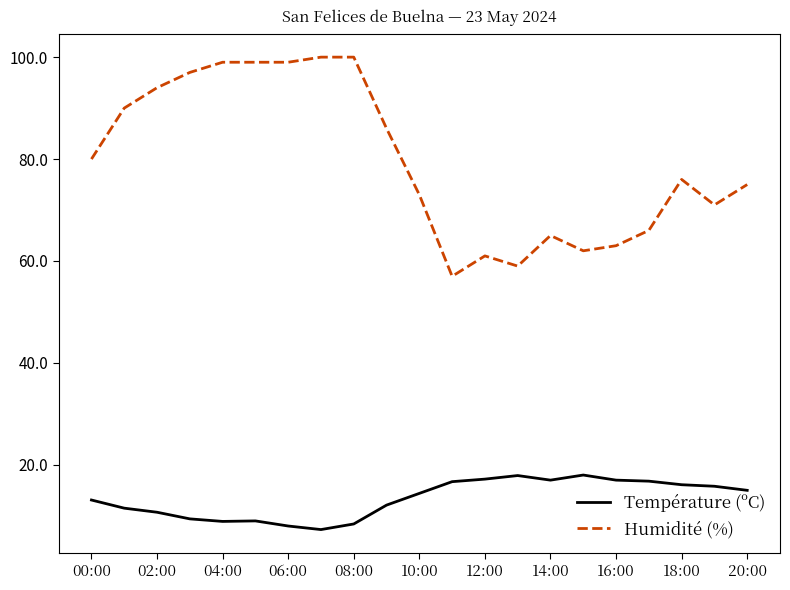

True or false: Température (ºC) and Humidité (%) intersect in this chart.

False